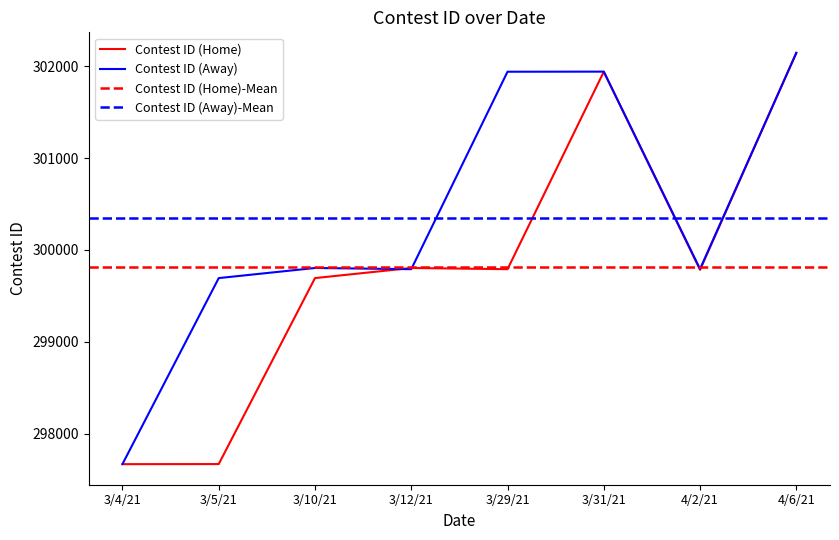

Which series has the largest range (max minus min)?

Contest ID (Home)